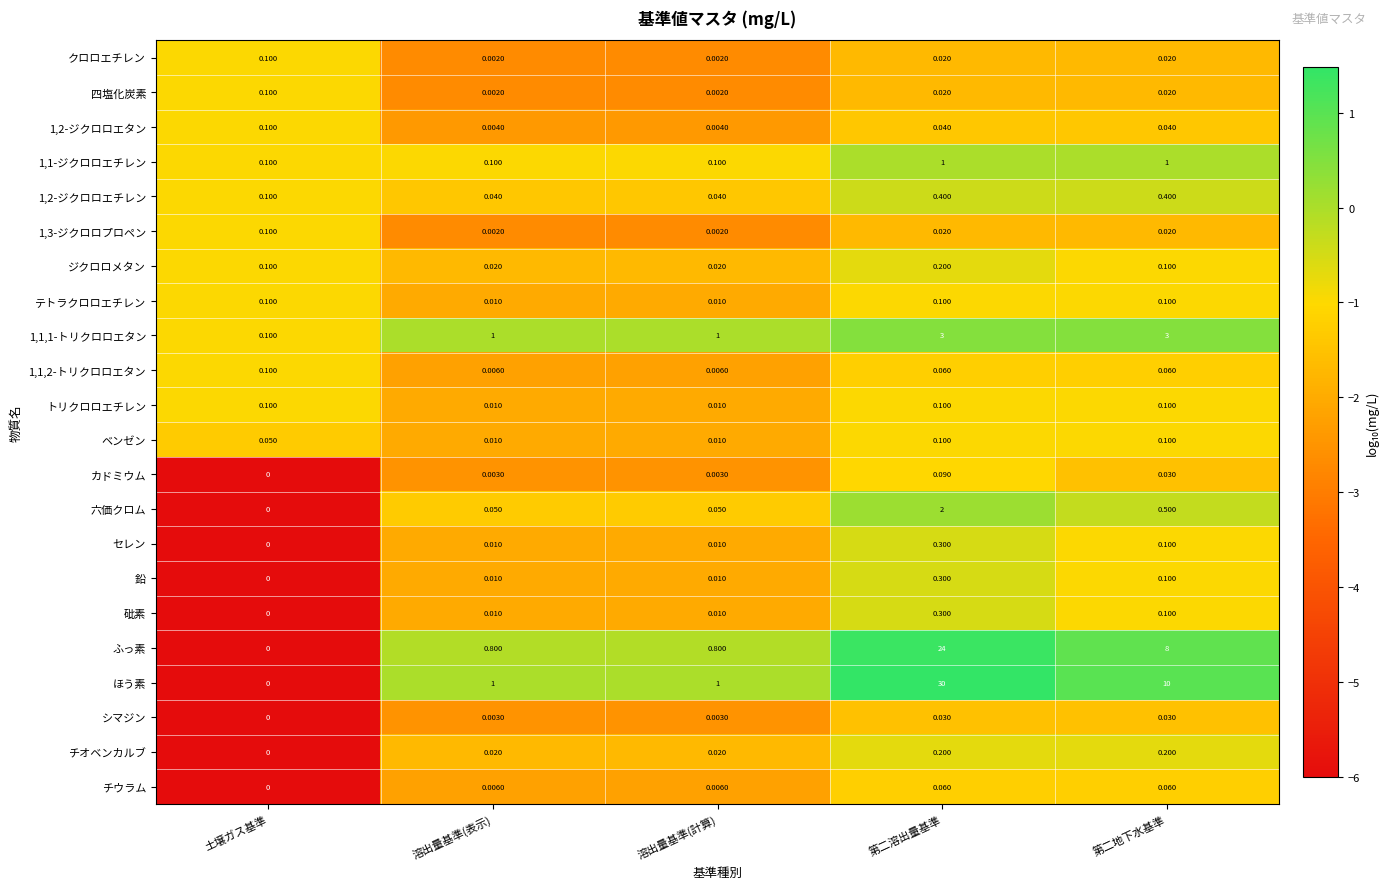

Which category has the highest value in the 1,1,2-トリクロロエタン series?

土壌ガス基準